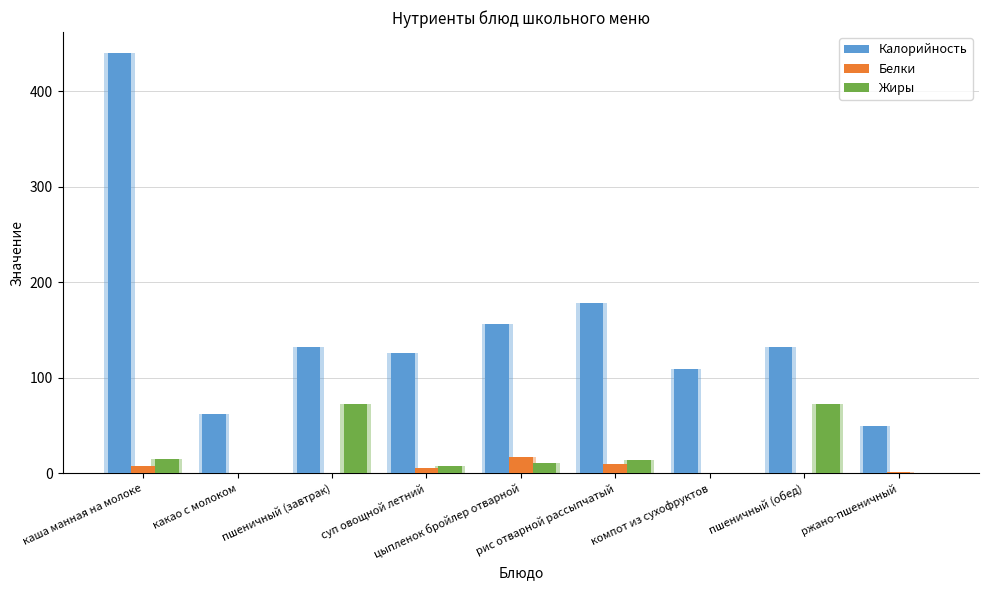

List the series in order of their peak value, lowest first.

Белки, Жиры, Калорийность